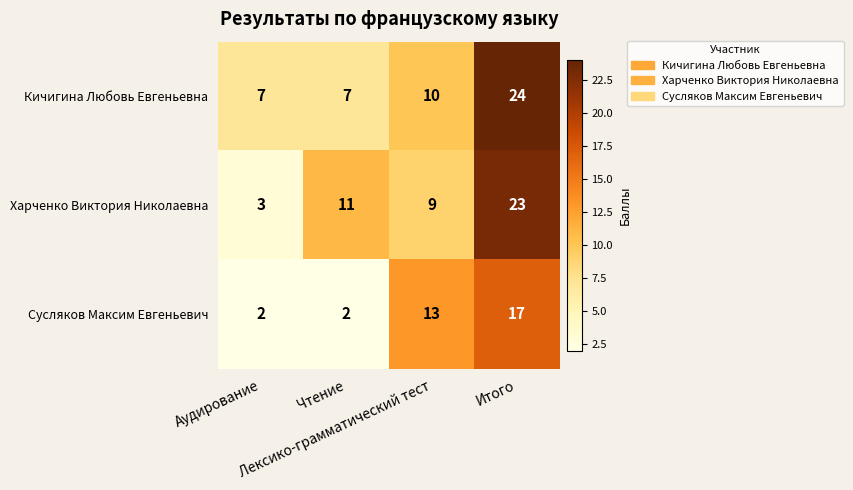

Which series has the largest range (max minus min)?

Харченко Виктория Николаевна